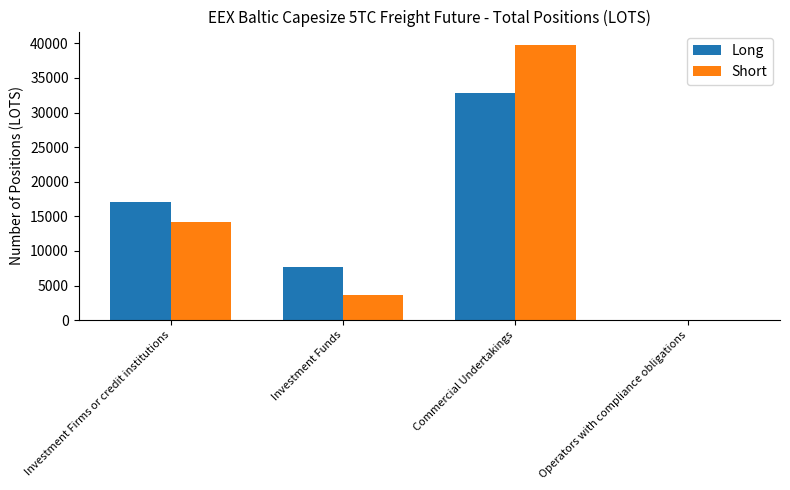

What is the sum of all Long values?

57629.1